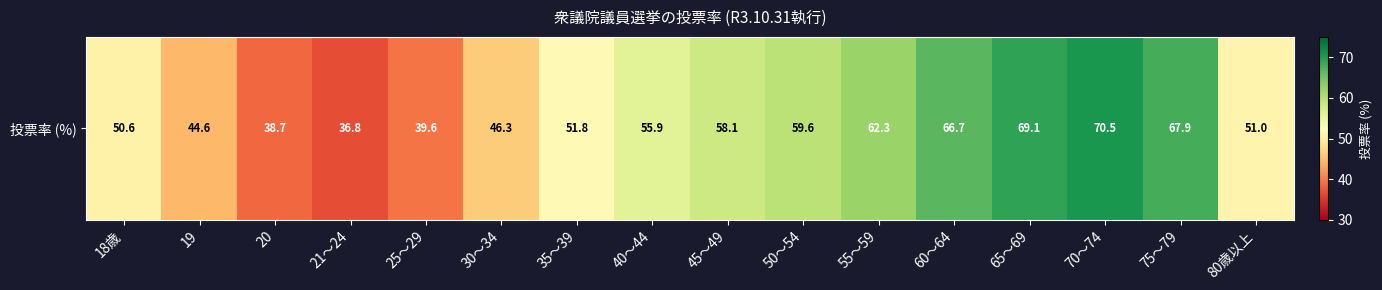

Reading right to left, list all the values displayed in this chart.

80歳以上=51.0	75～79=67.9	70～74=70.5	65～69=69.1	60～64=66.7	55～59=62.3	50～54=59.6	45～49=58.1	40～44=55.9	35～39=51.8	30～34=46.3	25～29=39.6	21～24=36.8	20=38.7	19=44.6	18歳=50.6